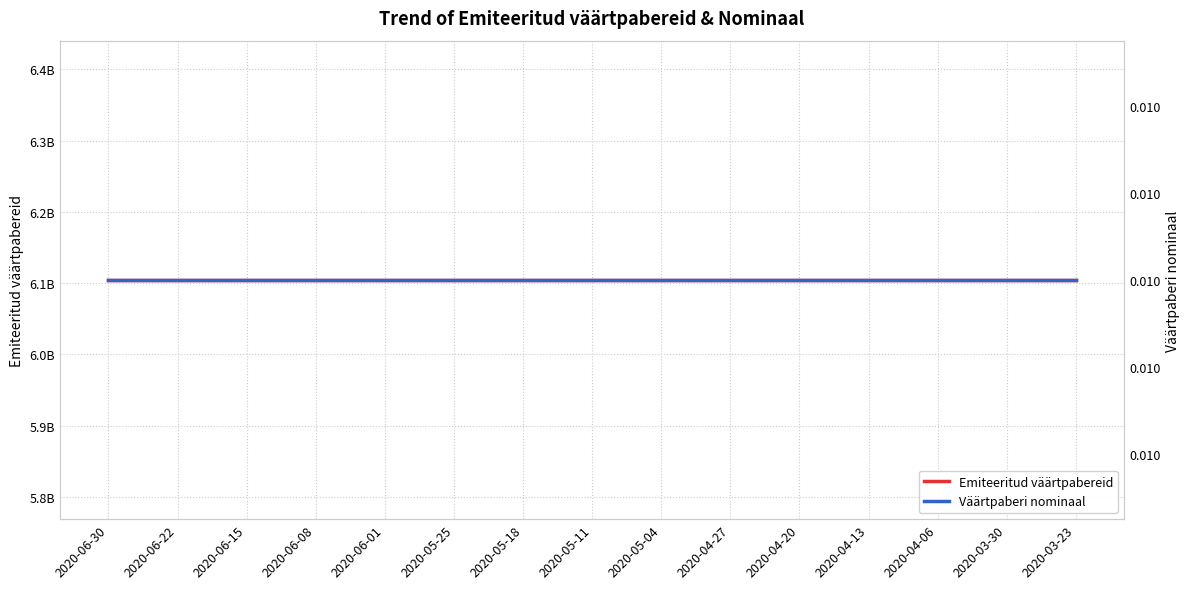

Is the value of Väärtpaberi nominaal at 2020-05-04 greater than the value of Emiteeritud väärtpabereid at 2020-05-04?

No